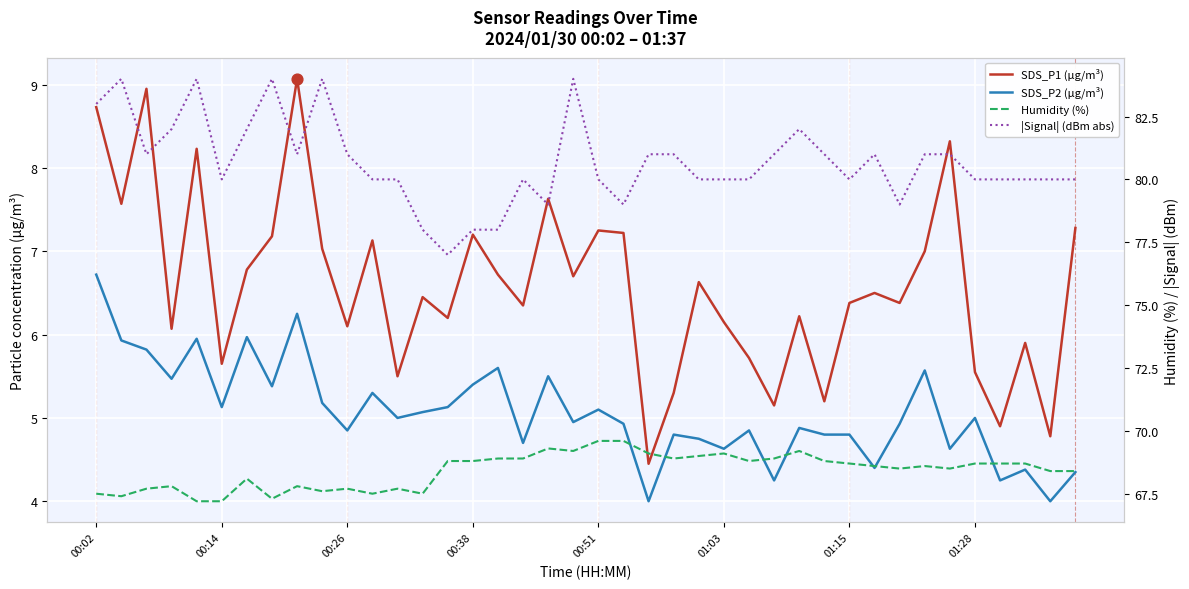

At how many categories does at least one series exceed 54?

40